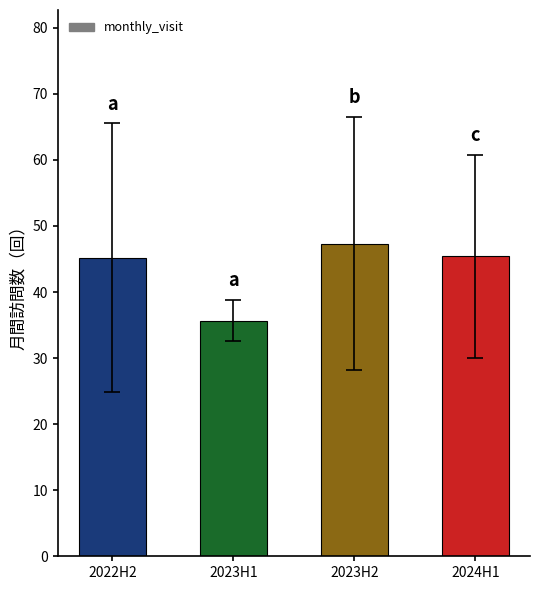

What is the maximum value shown in the chart?

47.3